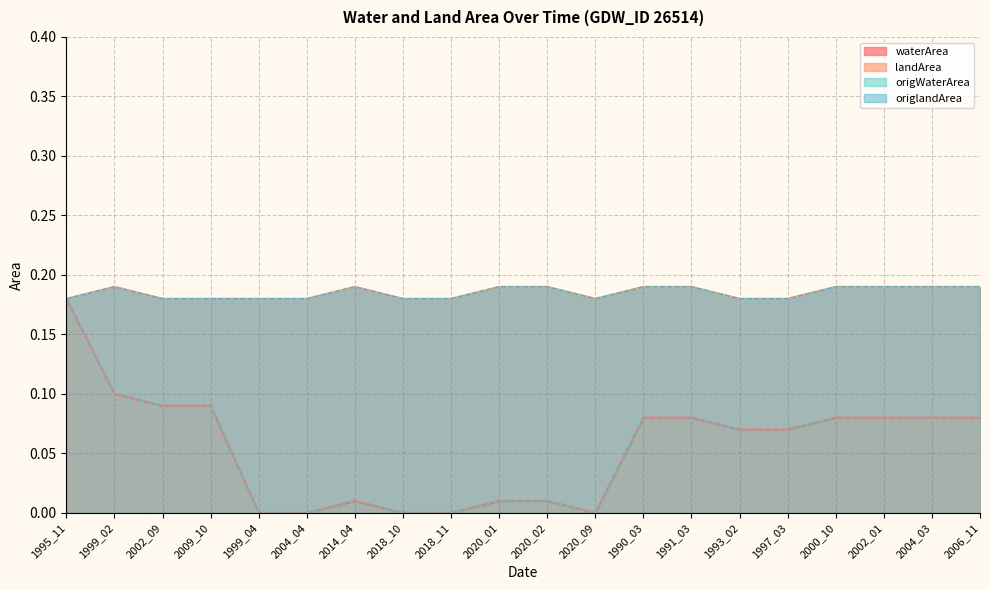

What is the sum of the waterArea values at 2006_11 and 2020_01?

0.1